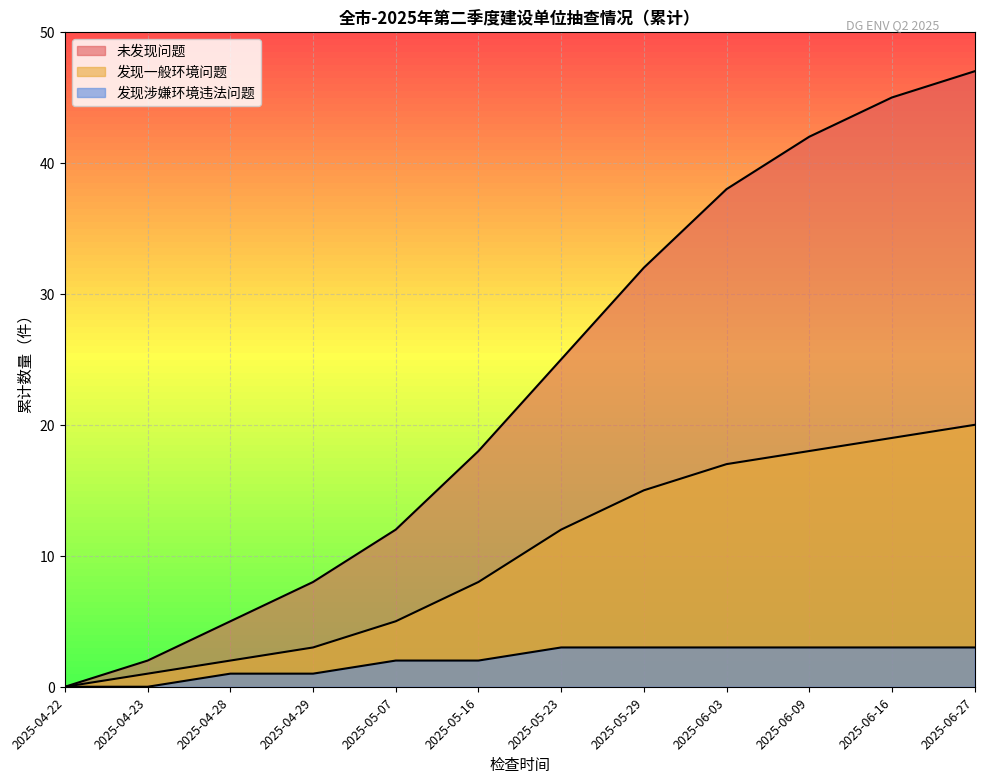

Reading left to right, list all the values displayed in this chart.

未发现问题: 0	2	5	8	12	18	25	32	38	42	45	47
发现一般环境问题: 0	1	2	3	5	8	12	15	17	18	19	20
发现涉嫌环境违法问题: 0	0	1	1	2	2	3	3	3	3	3	3